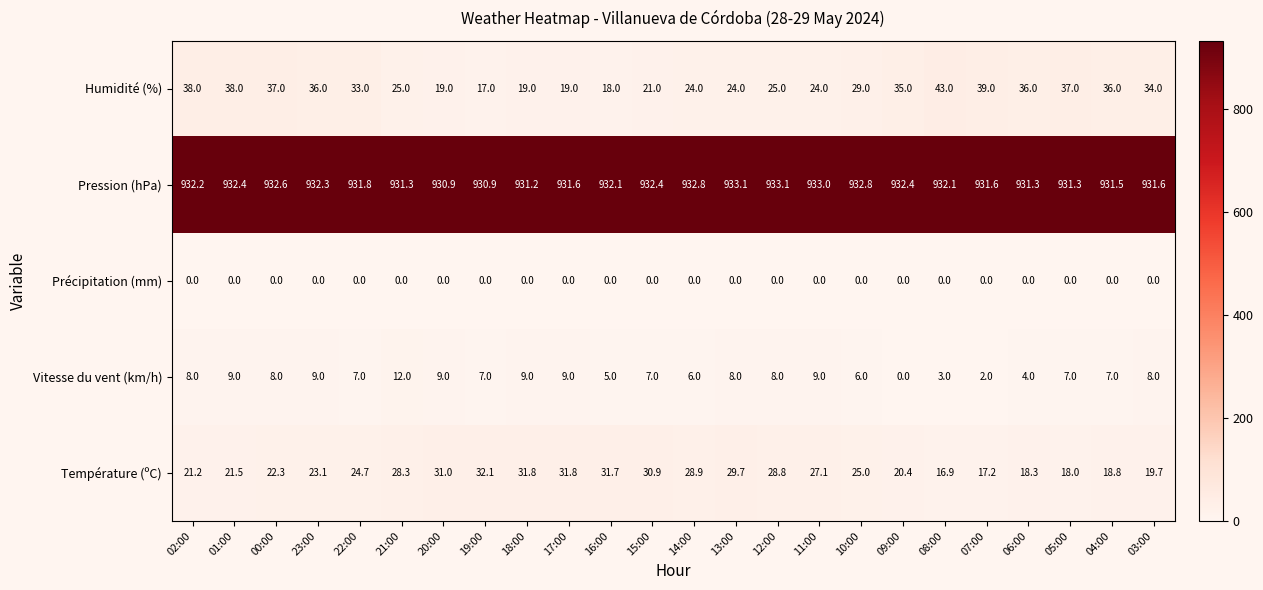

What is the average value of the Température (ºC) series?

25.0